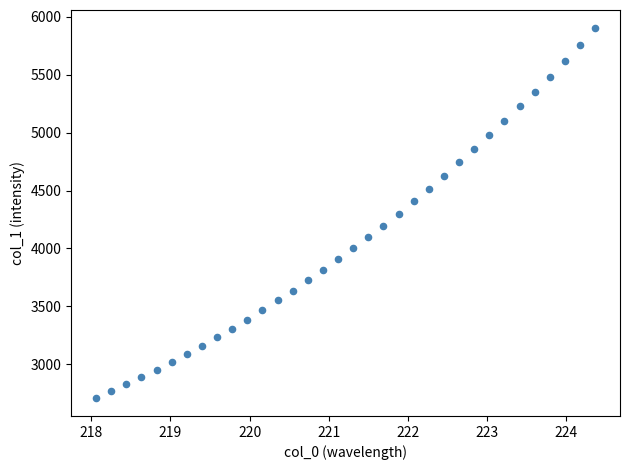

What is the range of X values (max minus min)?

6.3